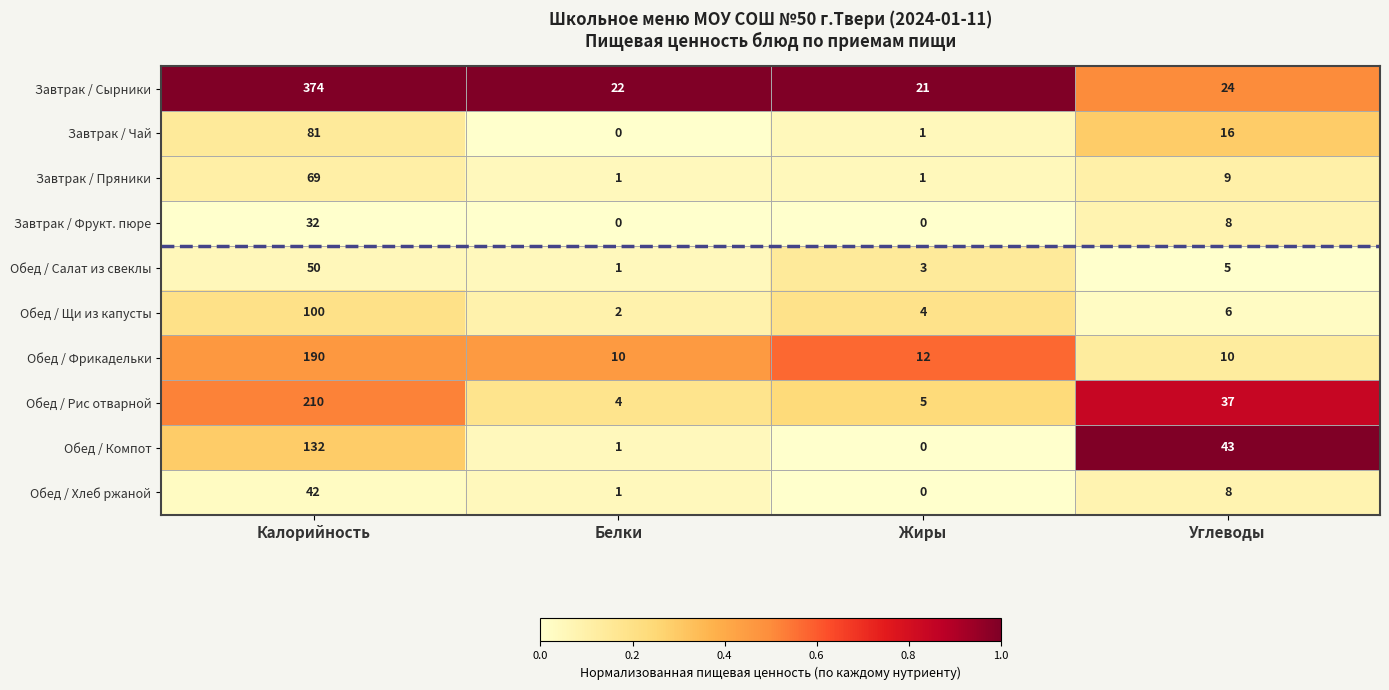

At which category is the sum across all series the highest?

Калорийность